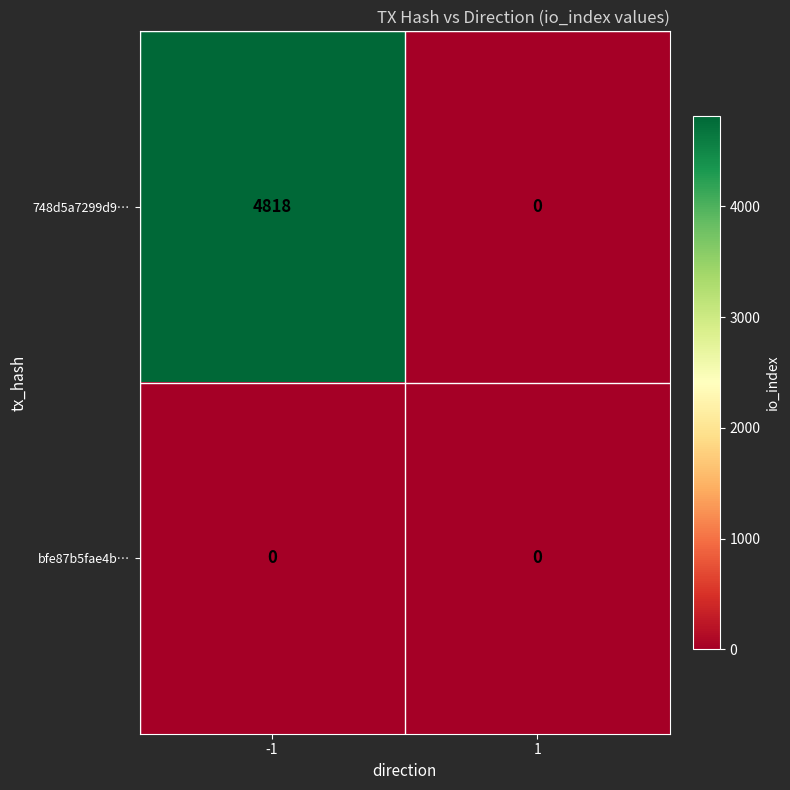

Rank the series by their maximum value, from lowest to highest.

bfe87b5fae4b…, 748d5a7299d9…